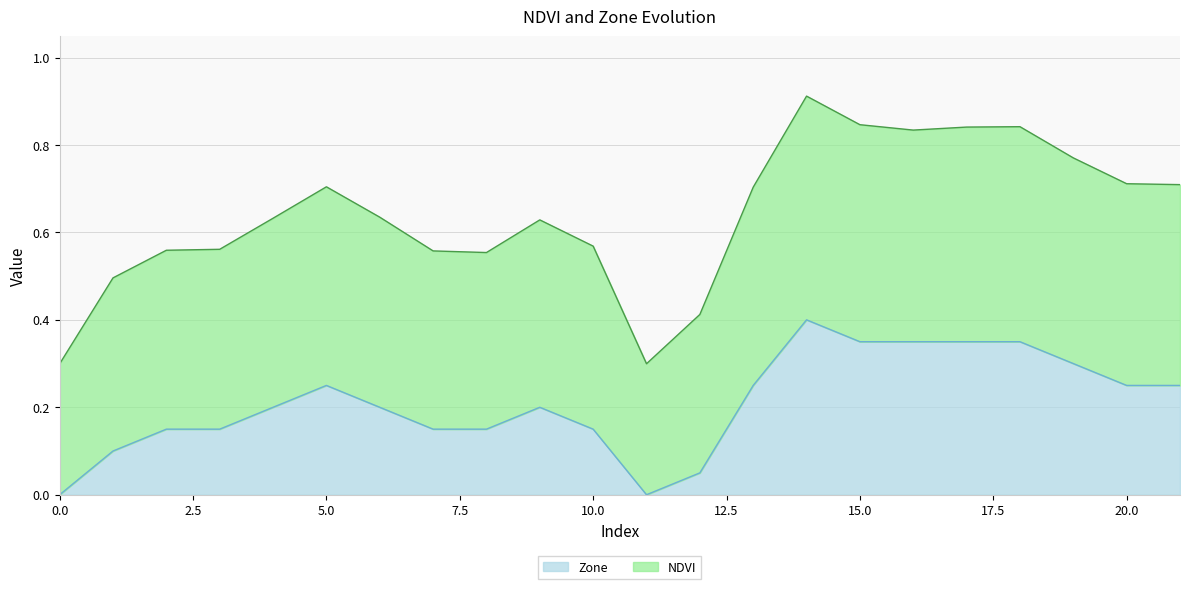

How many Zone values are between 0 and 1?

22